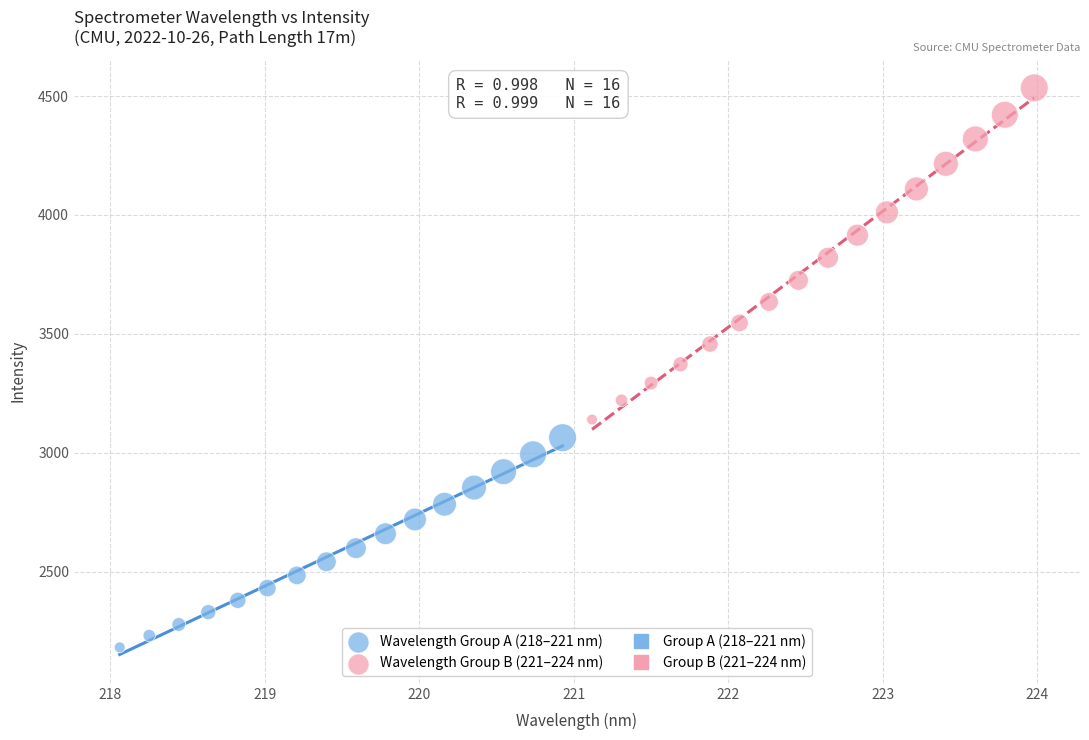

Which series has the widest spread of Y values?

Wavelength Group B (221–224 nm)